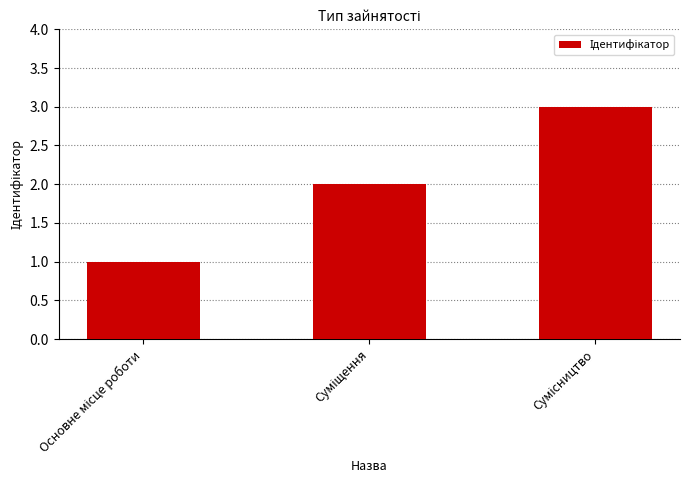

Reading left to right, extract all data points from this chart.

1	2	3